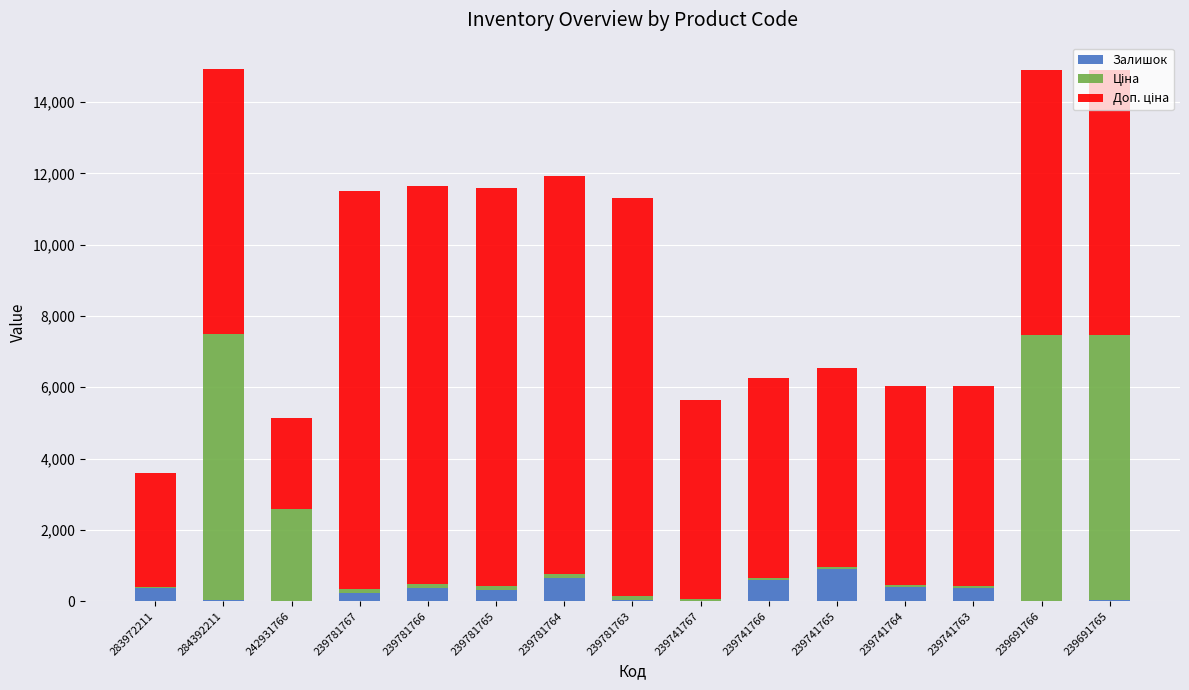

What is the sum of all Залишок values?

4288.0